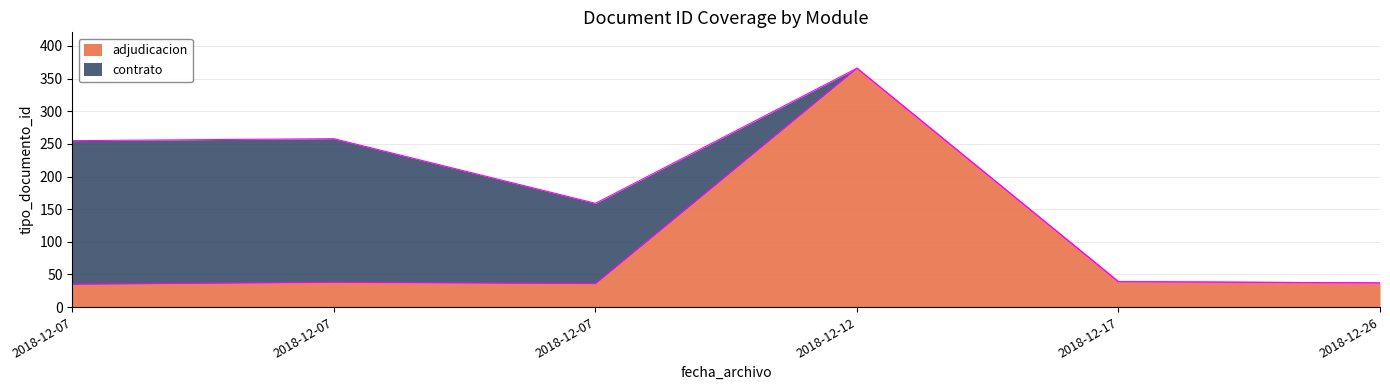

Read the value at 2018-12-07.

36